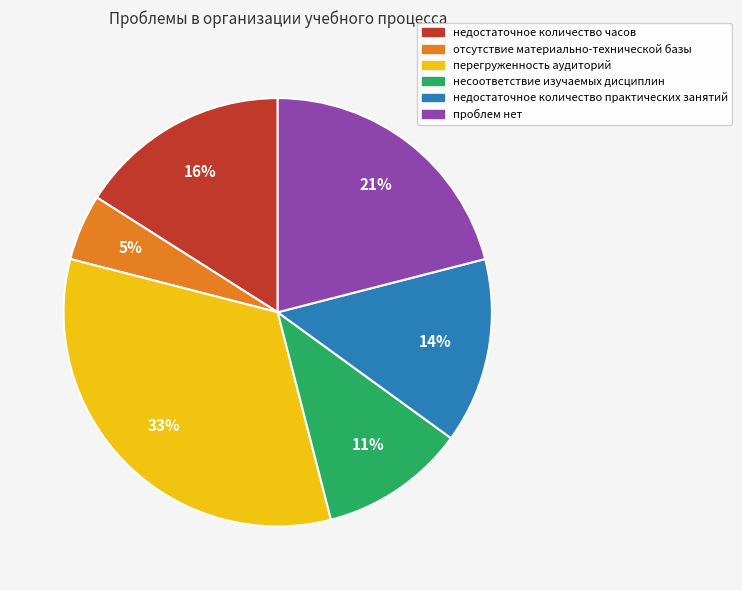

Is the sum of недостаточное количество часов and недостаточное количество практических занятий greater than half?

No